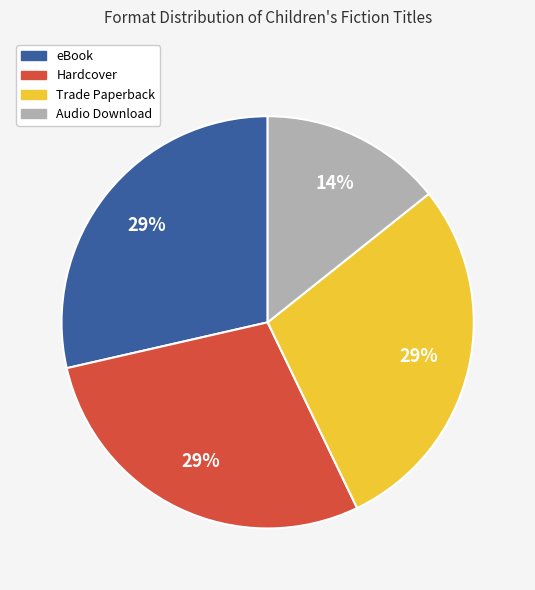

To the nearest percent, what is the average slice percentage?

25%